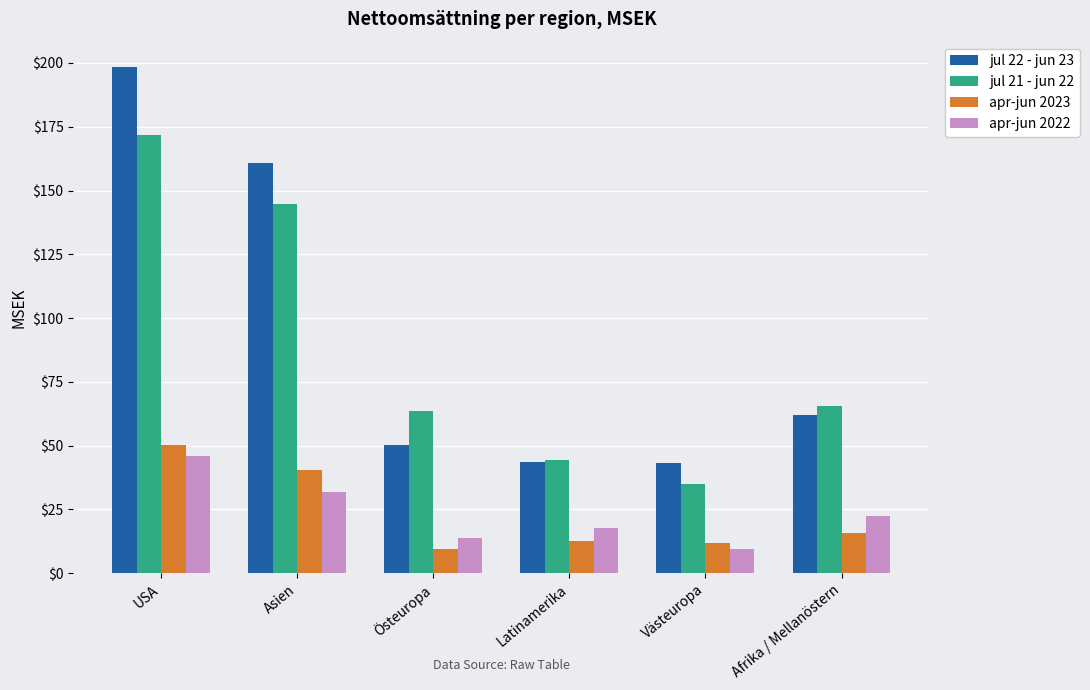

What is the lowest value of the jul 22 - jun 23 series?

43.2